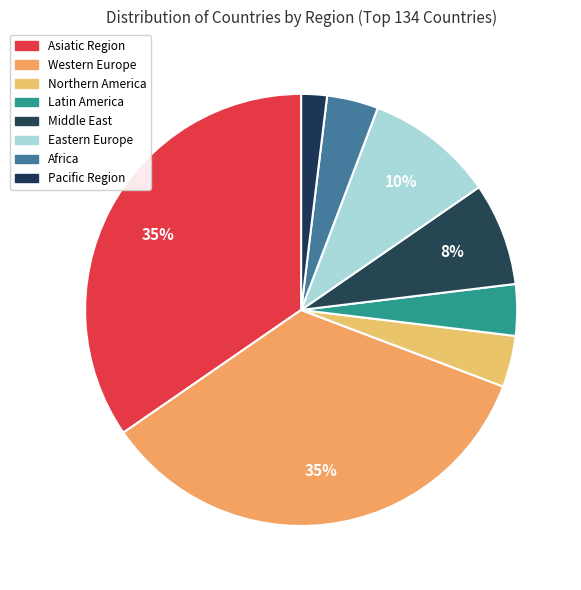

Between Eastern Europe and Northern America, which is larger?

Eastern Europe